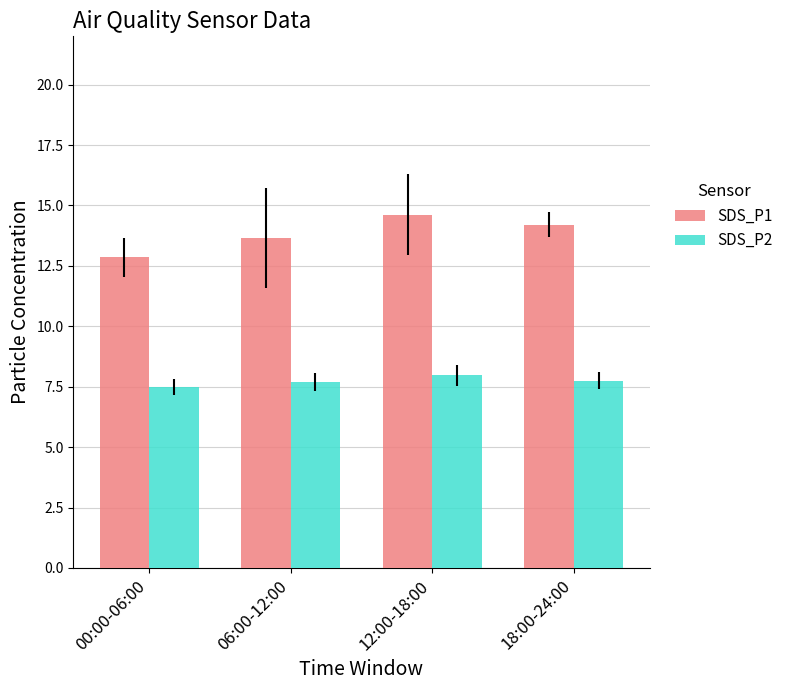

Is the value of SDS_P2 at 18:00-24:00 greater than the value of SDS_P1 at 06:00-12:00?

No